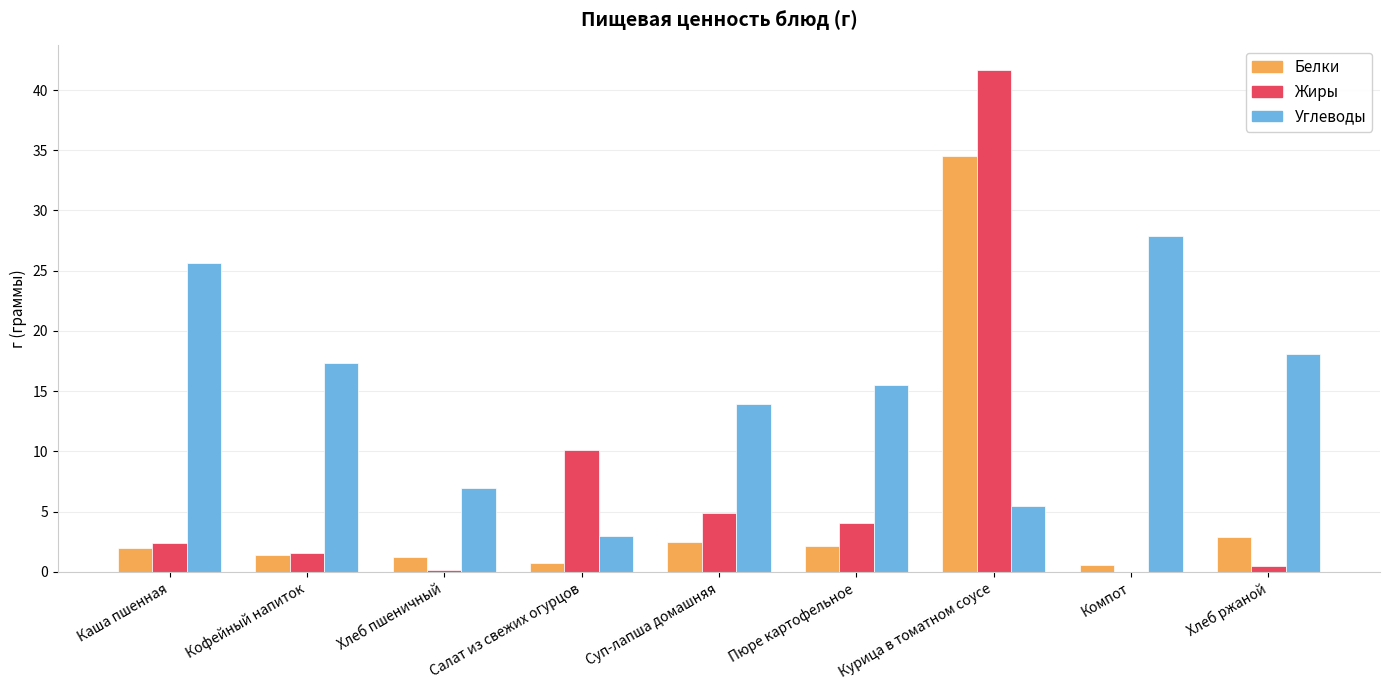

What is the spread (max minus min) of values at Хлеб пшеничный?

6.8